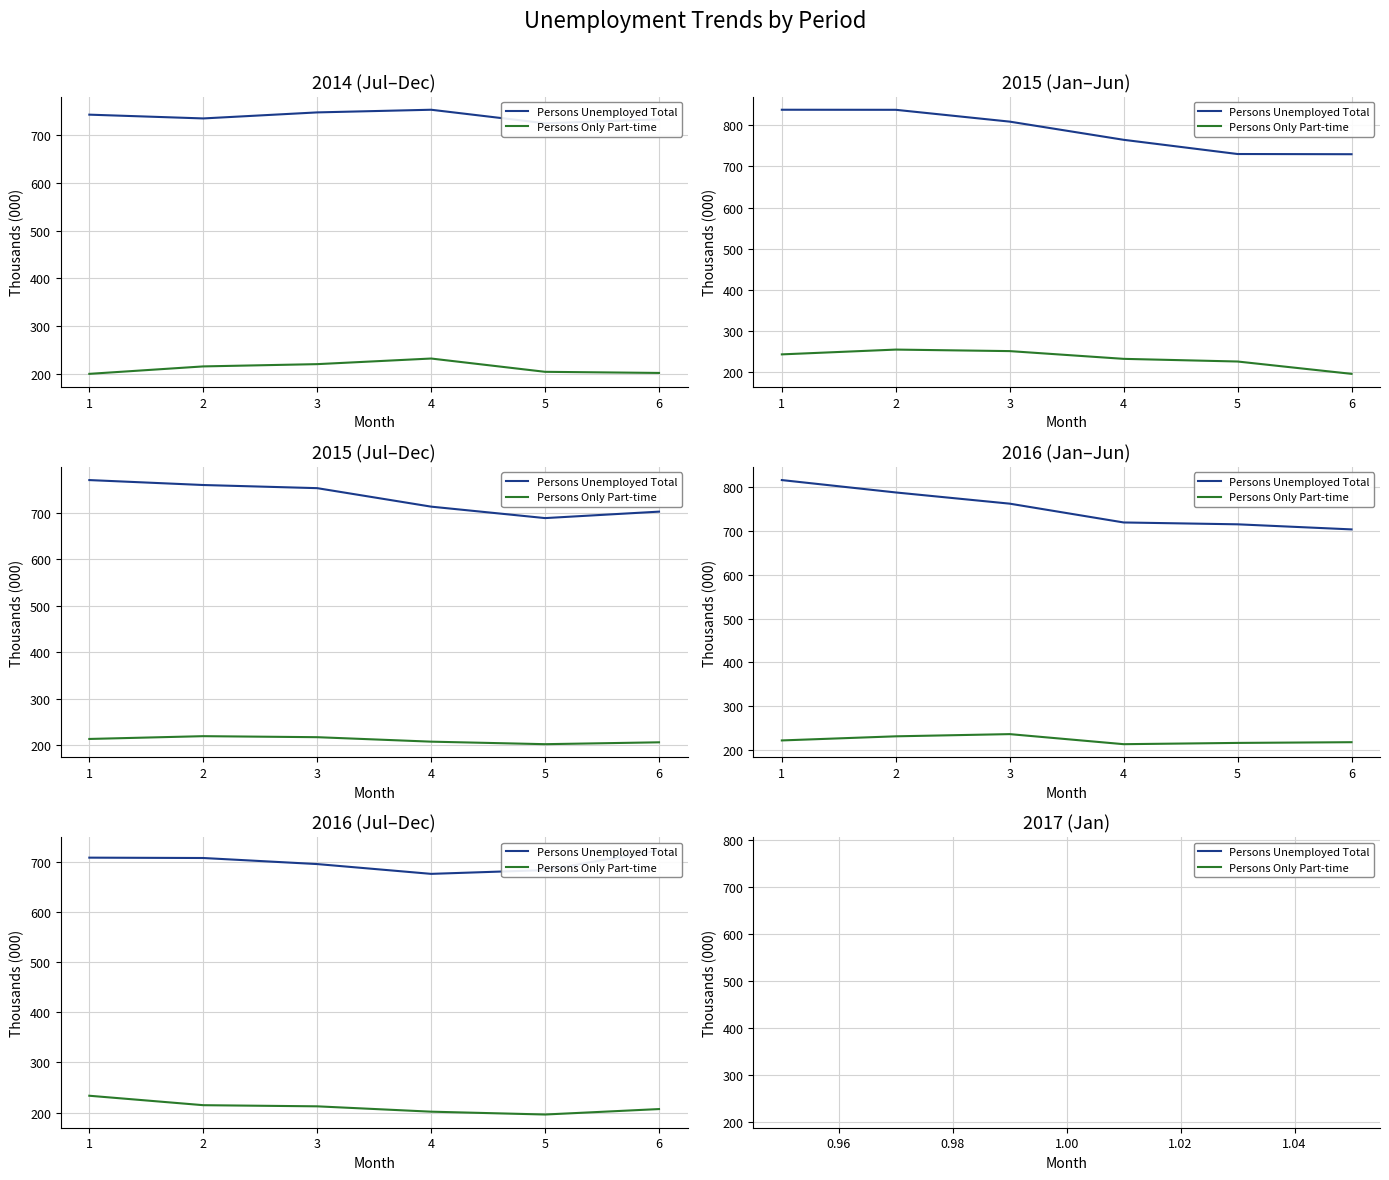

What is the sum of the Persons Only Part-time values at 3 and 6?

419.3